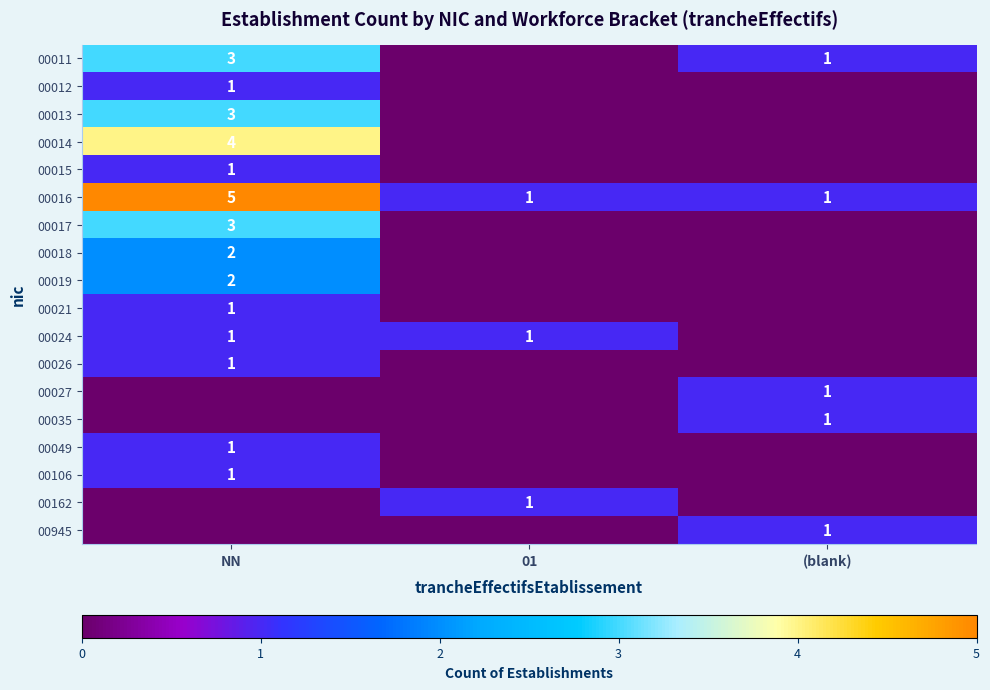

What is the total value across all series at NN?

29